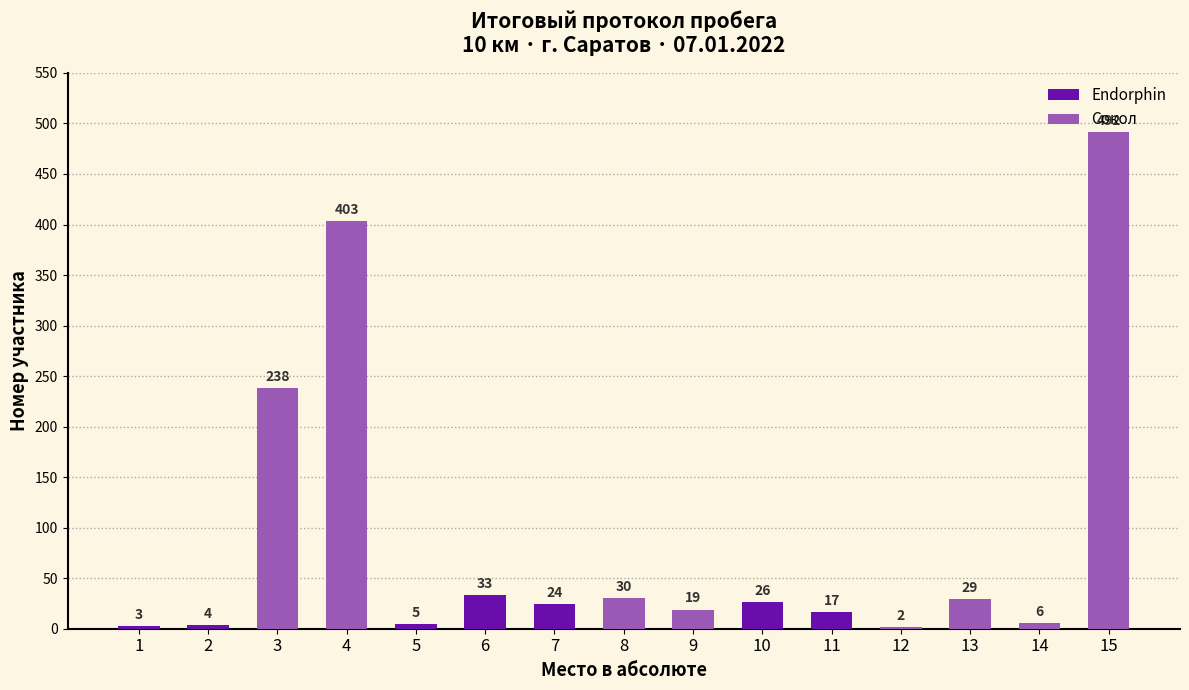

What is the maximum value shown in the chart?

492